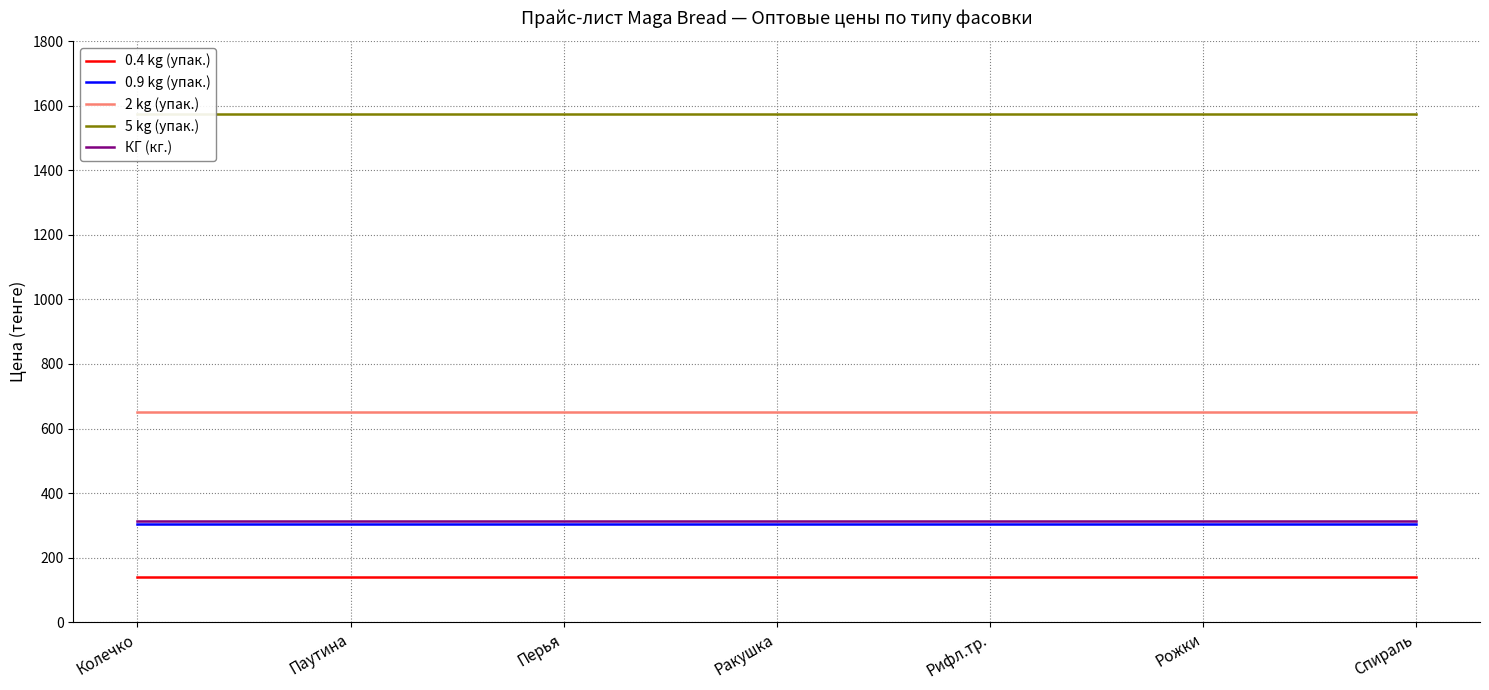

True or false: 0.4 kg (упак.) and 2 kg (упак.) cross at least once.

False